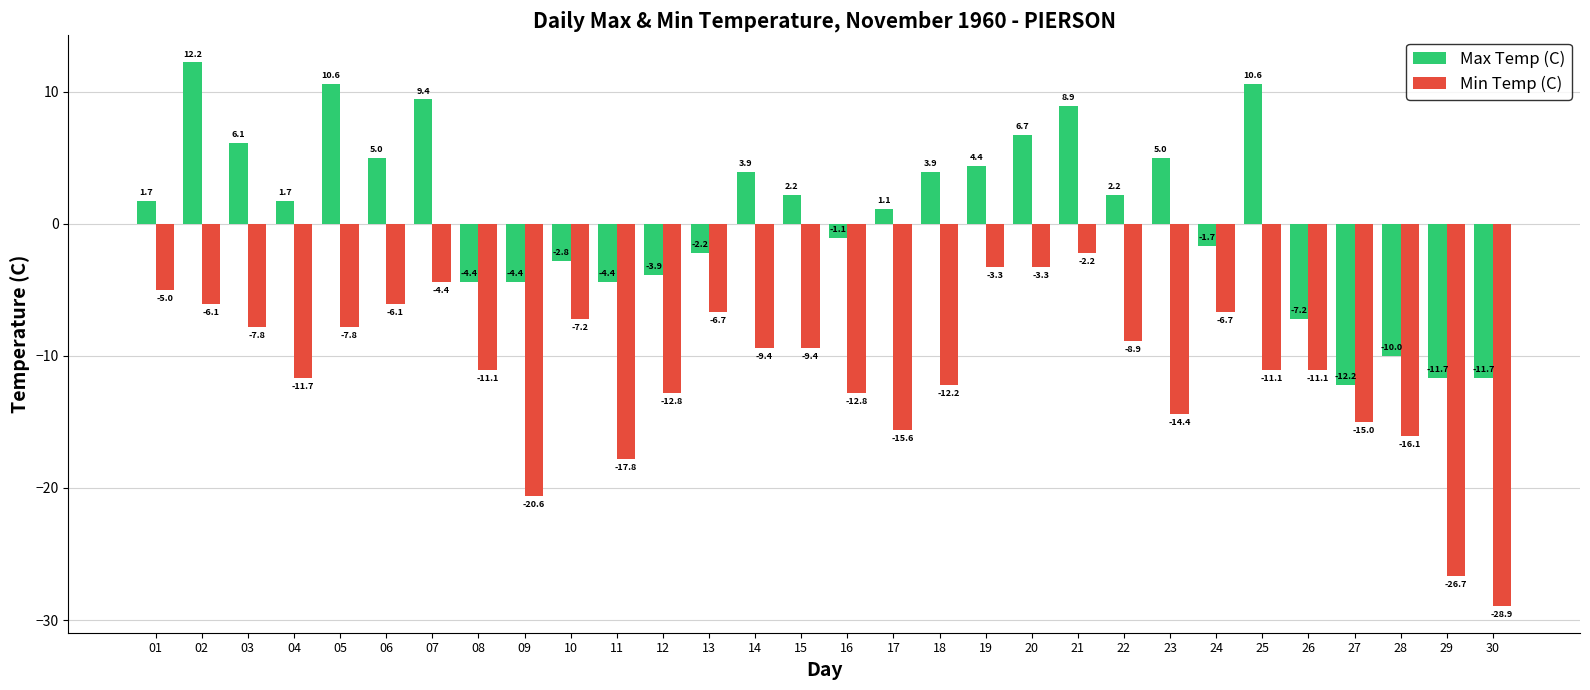

What is the total value across all series at 24?

-8.4